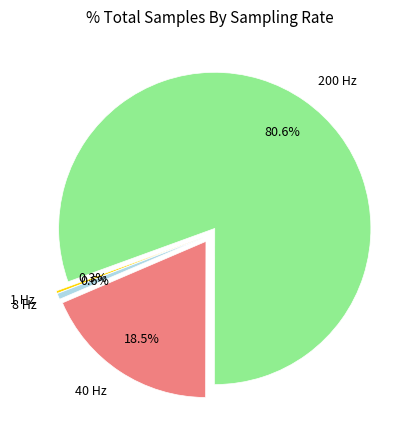

Is there any slice that represents more than half of the pie?

Yes